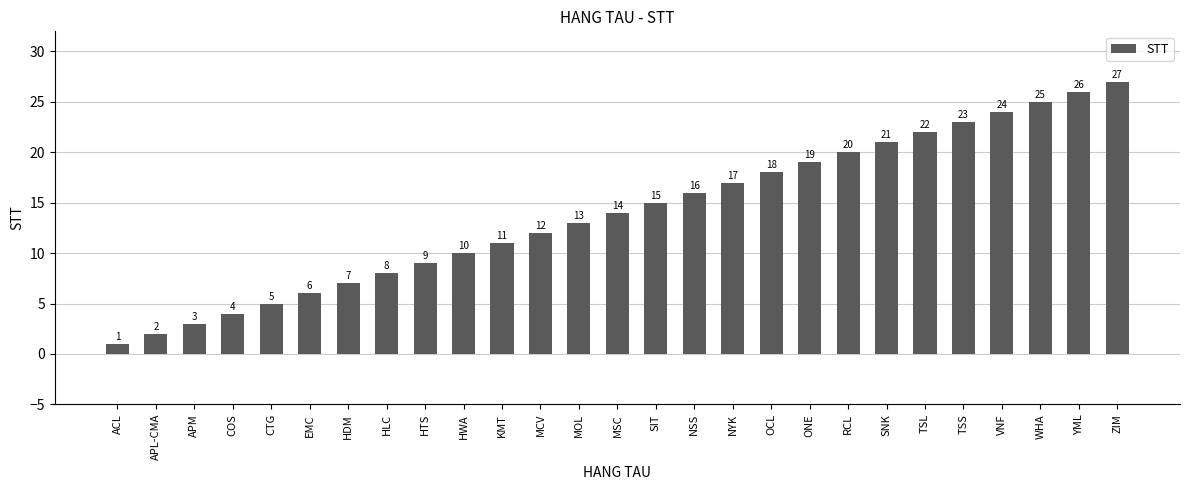

Which label corresponds to the largest value in the chart?

ZIM